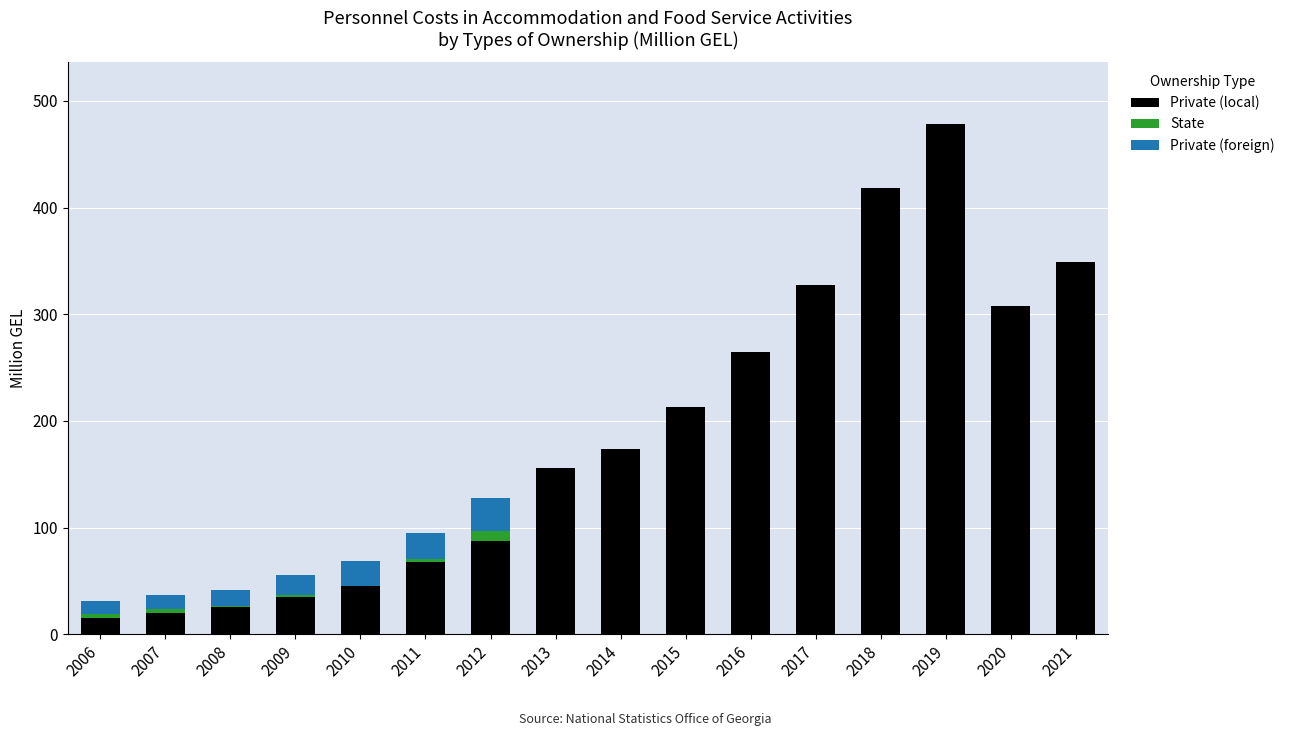

Is it true that Private (local) equals 307.8 at 2020?

True